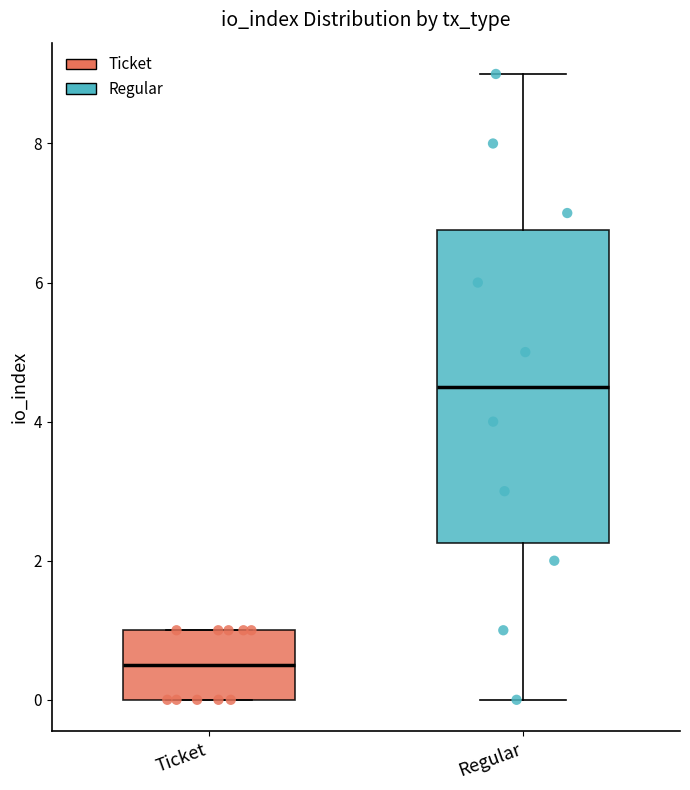

Reading left to right, transcribe this box plot: for each box, give where its median line is, the range the box spans, and where its two whiskers end, as read against the y-axis. The values are not printed on the chart, so give them approximately, as read against the axis.

Ticket: median 0.6, box 0.0 to 1.0, whiskers 0.0 to 1.0
Regular: median 4.6, box 2.2 to 6.8, whiskers 0.0 to 9.0